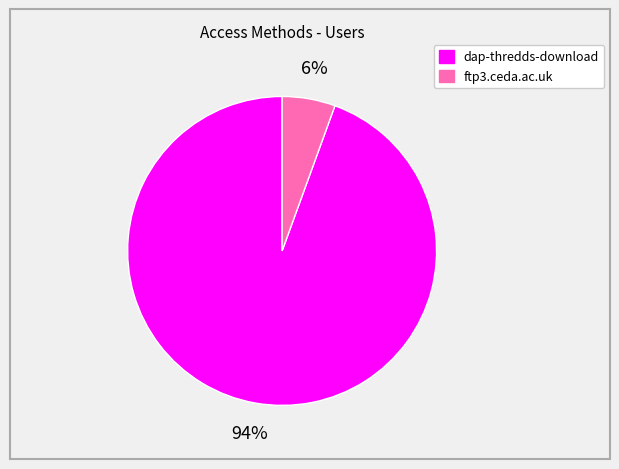

How many segments does this pie chart have?

2